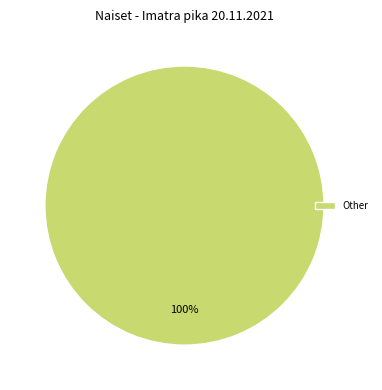

To the nearest percent, what percentage of the pie is Other?

100%